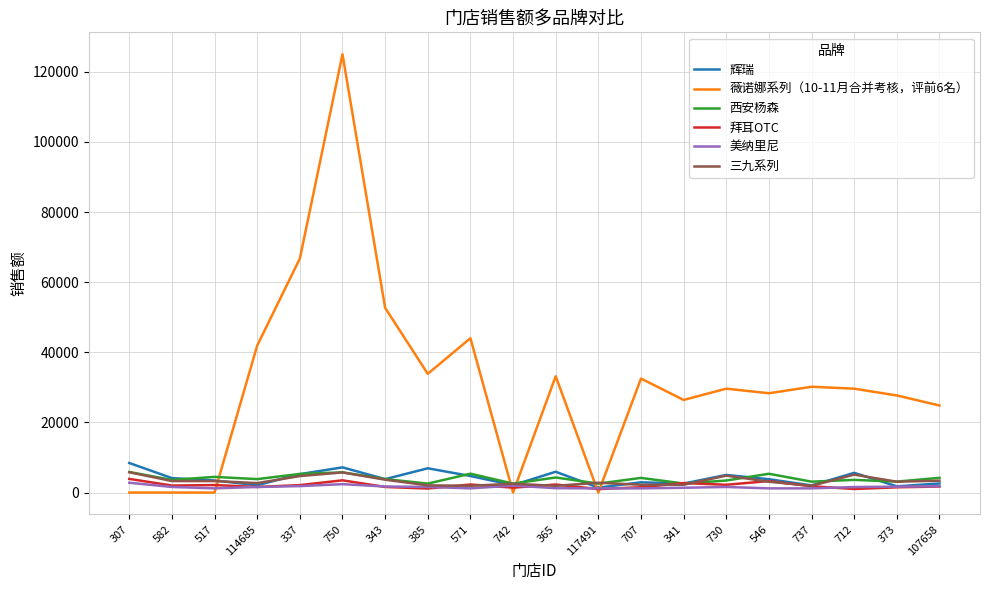

Between which two adjacent categories do 薇诺娜系列（10-11月合并考核，评前6名） and 辉瑞 first intersect?

517 and 114685